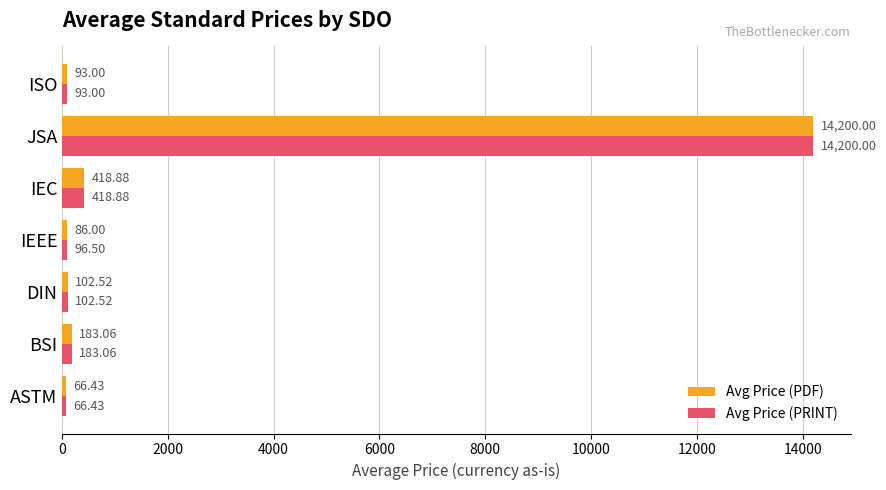

What is the average value of the Avg Price (PRINT) series?

2165.8